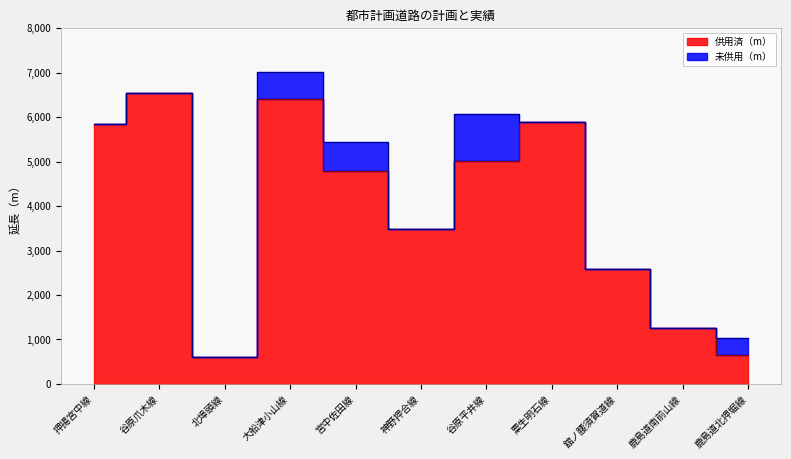

What value does the data have at 舘ノ腰須賀道線, to the nearest 100?

2600